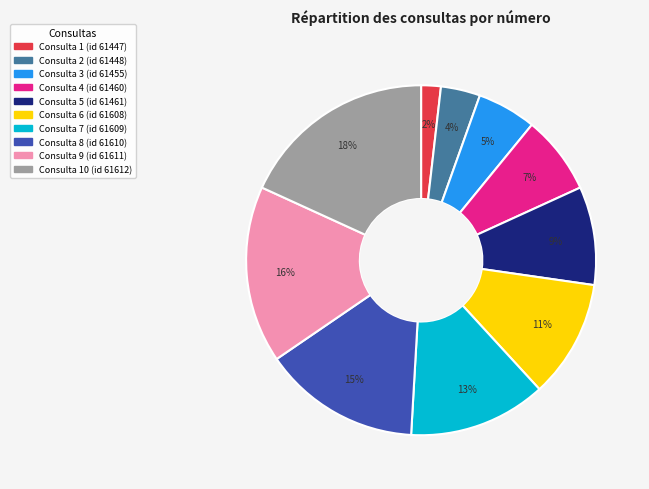

Does any single category account for the majority?

No